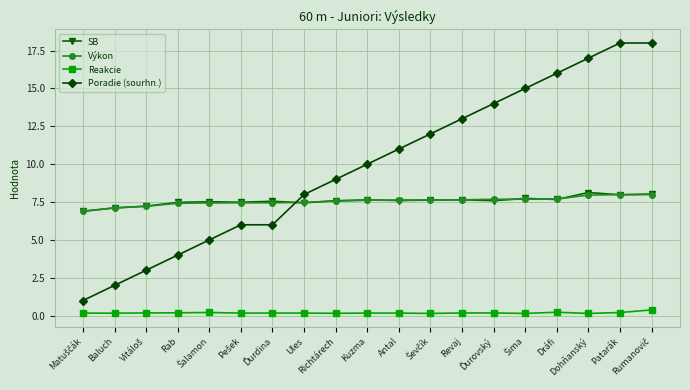

True or false: Výkon has a value of 11.2 at Revaj.

False